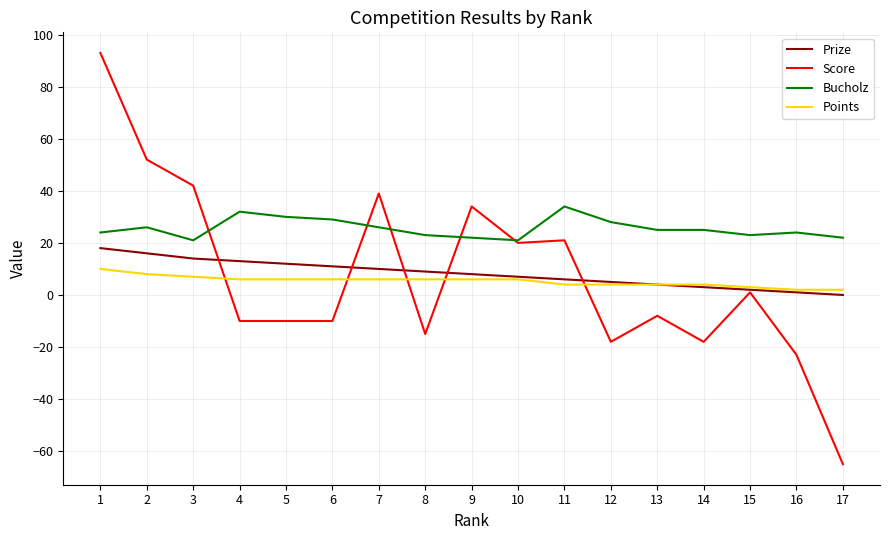

What is the highest value of the Bucholz series?

34